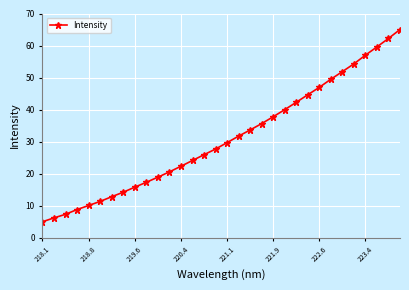

How many values exceed 29?

16